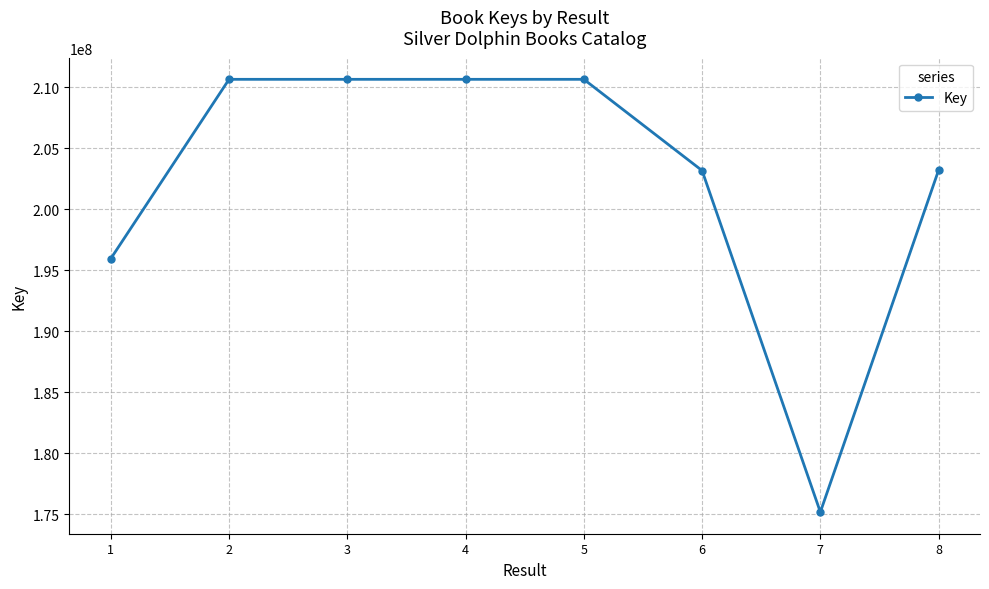

What is the value of the 5th point from the left?

210654918